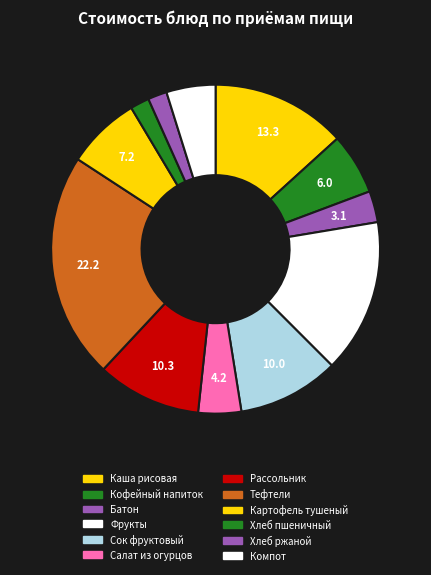

How many slices are in this pie chart?

12